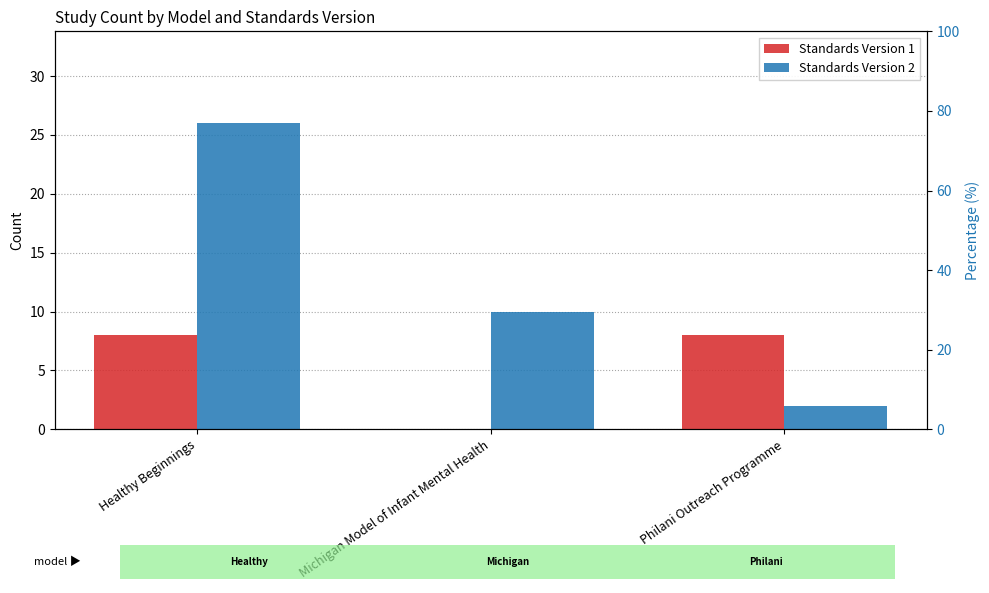

What is the average value of the Standards Version 1 series?

5